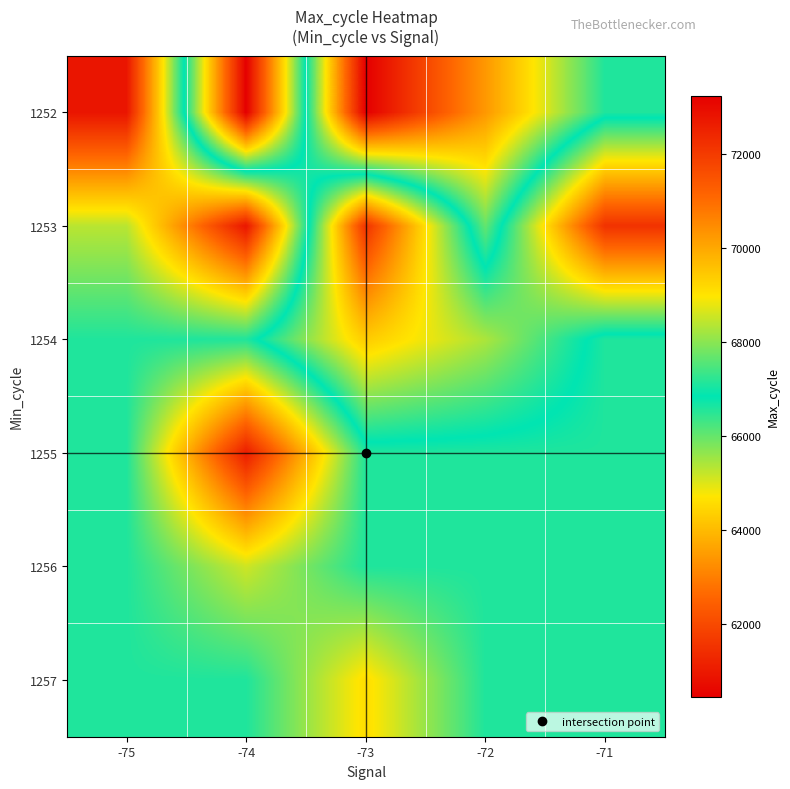

What is the minimum value shown in the chart?

60450.0